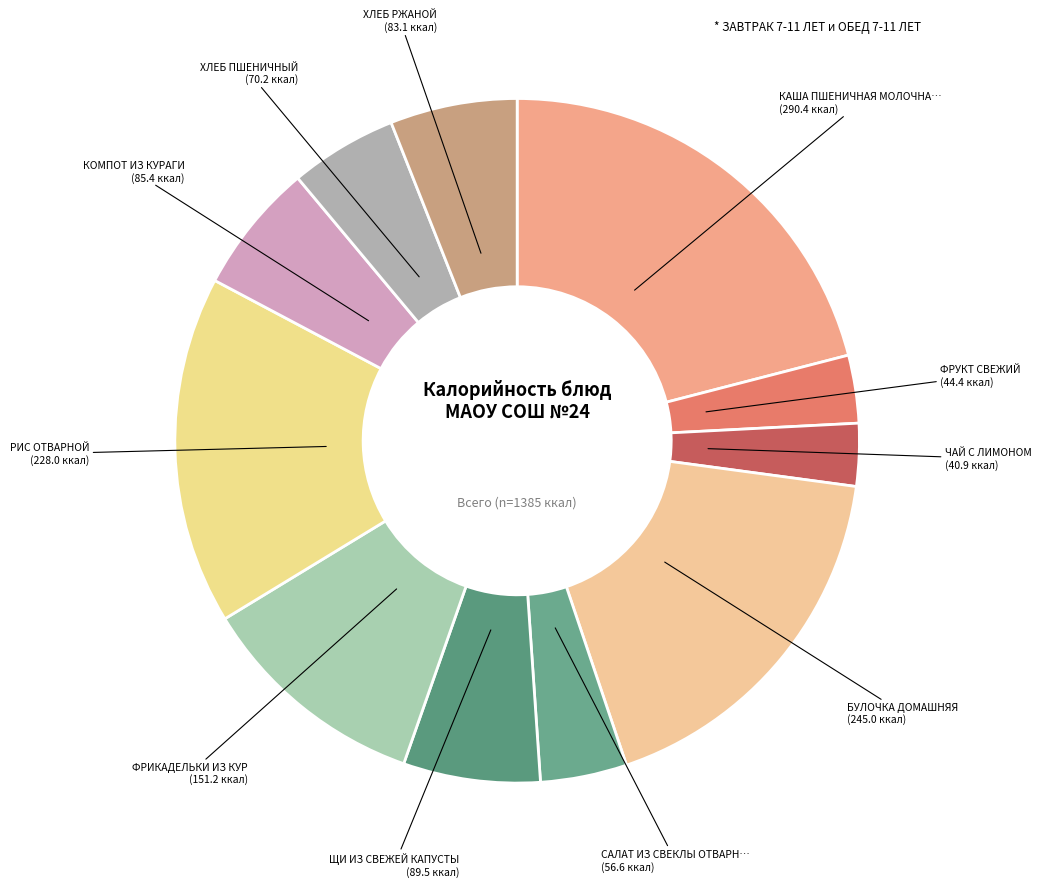

Is the sum of БУЛОЧКА ДОМАШНЯЯ and ХЛЕБ ПШЕНИЧНЫЙ greater than half?

No